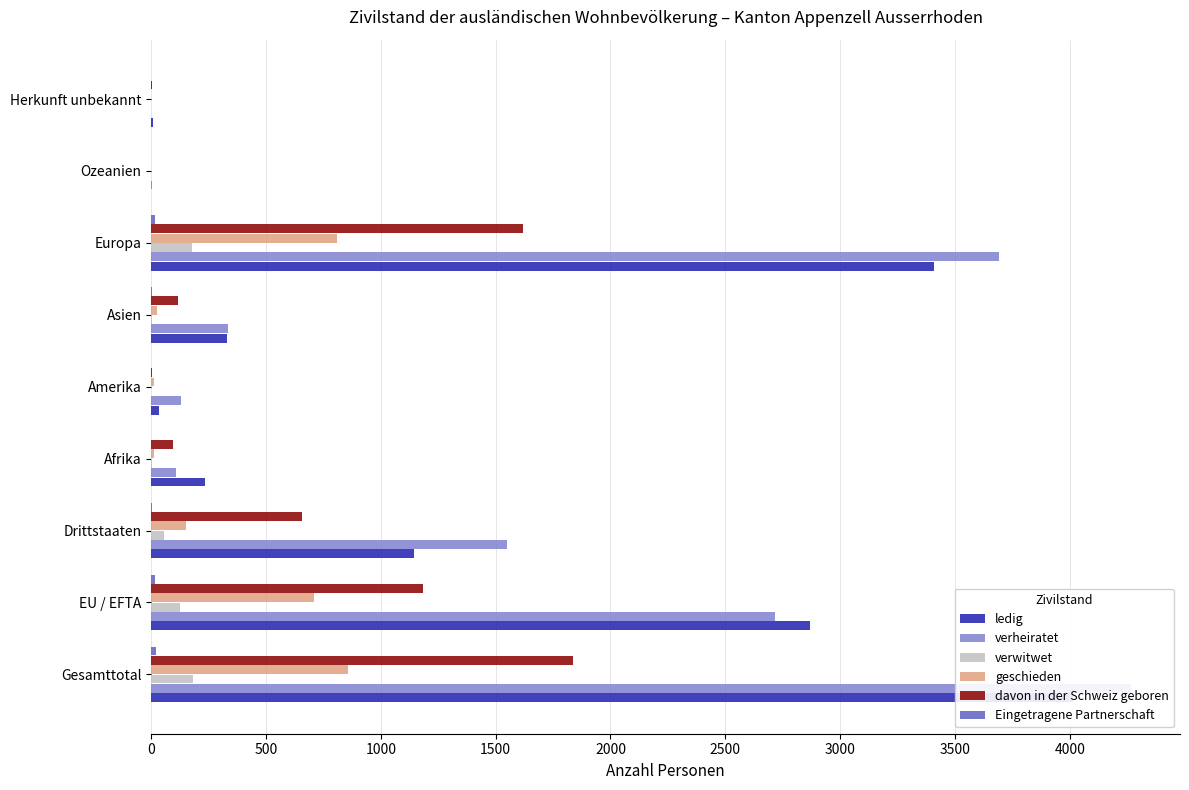

At Gesamttotal, list the series in order from largest to smallest.

verheiratet, ledig, davon in der Schweiz geboren, geschieden, verwitwet, Eingetragene Partnerschaft